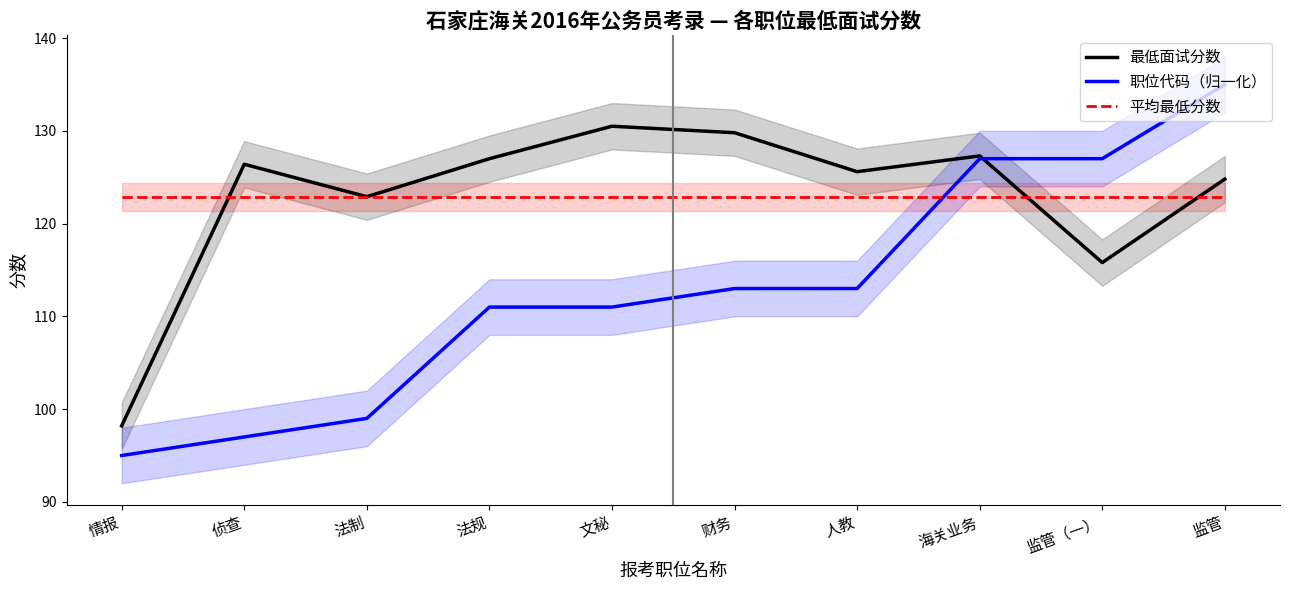

The 最低面试分数 series shows 176.8 at 人教. True or false?

False